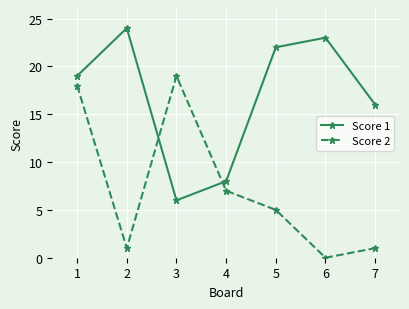

True or false: Score 2 and Score 1 cross at least once.

True